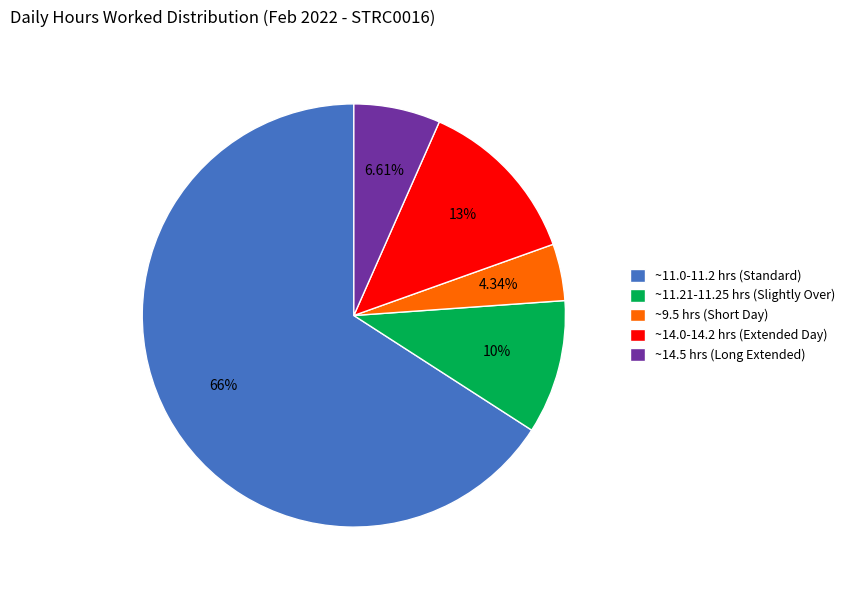

Approximately how many times larger is the value at ~9.5 hrs (Short Day) compared to ~14.5 hrs (Long Extended)?

0.7